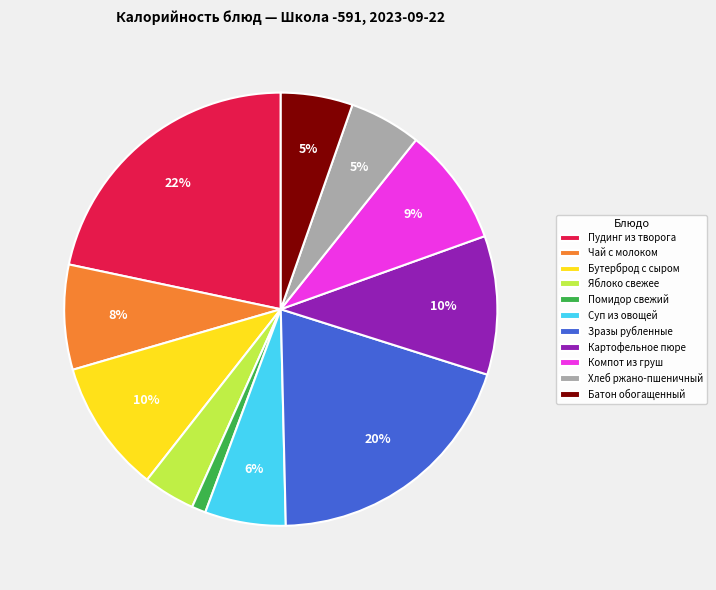

The Пудинг из творога slice represents 7% of the pie. True or false?

False